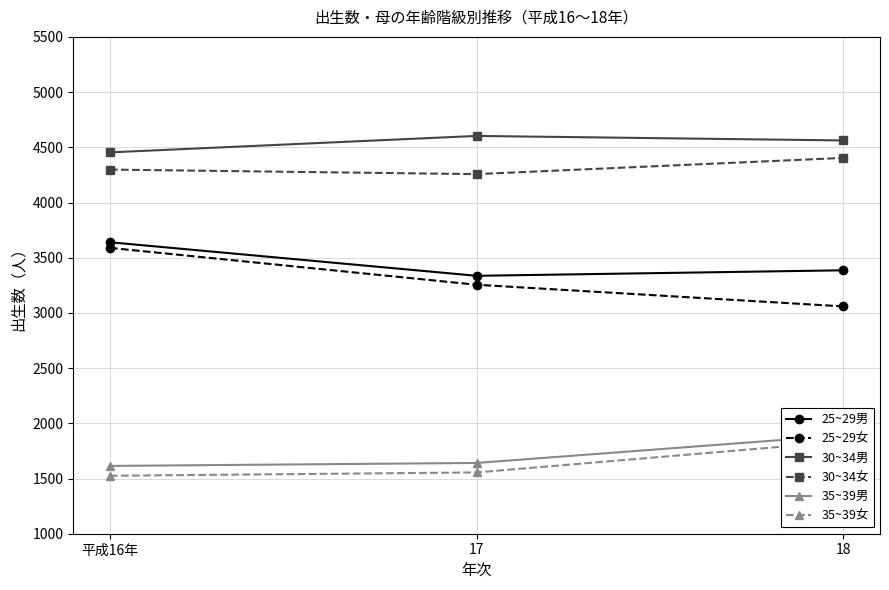

Rank the categories by 25~29女 value from highest to lowest.

平成16年, 17, 18